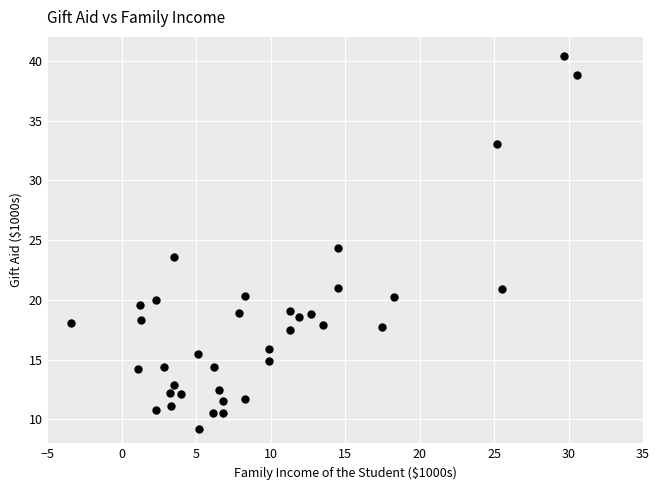

What is the range of X values (max minus min)?

34.0